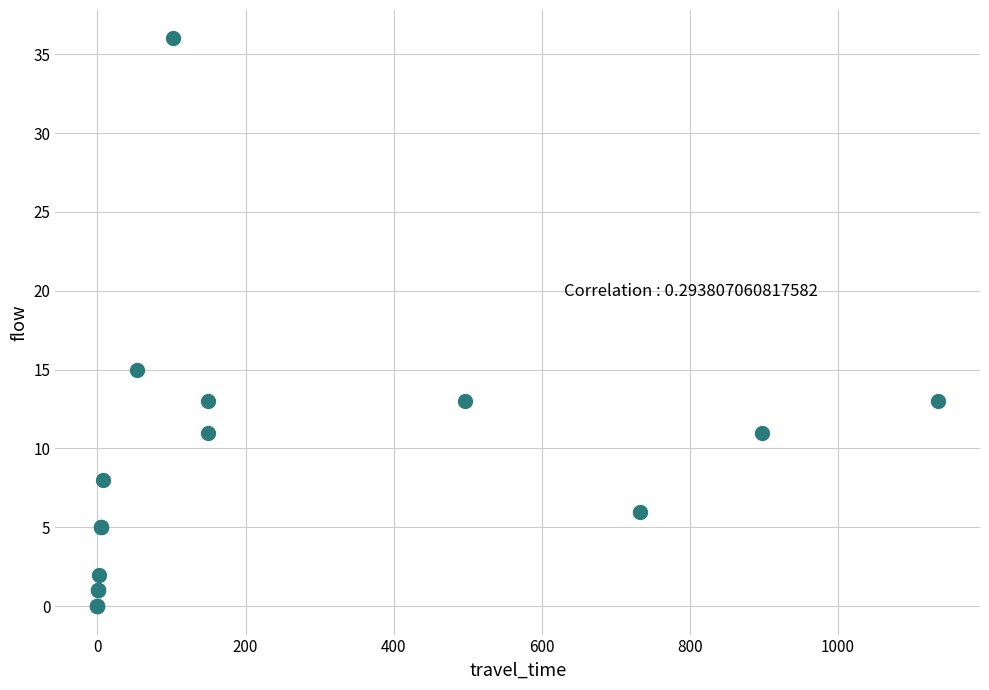

What Y value in the scatter plot is closest to 18?

15